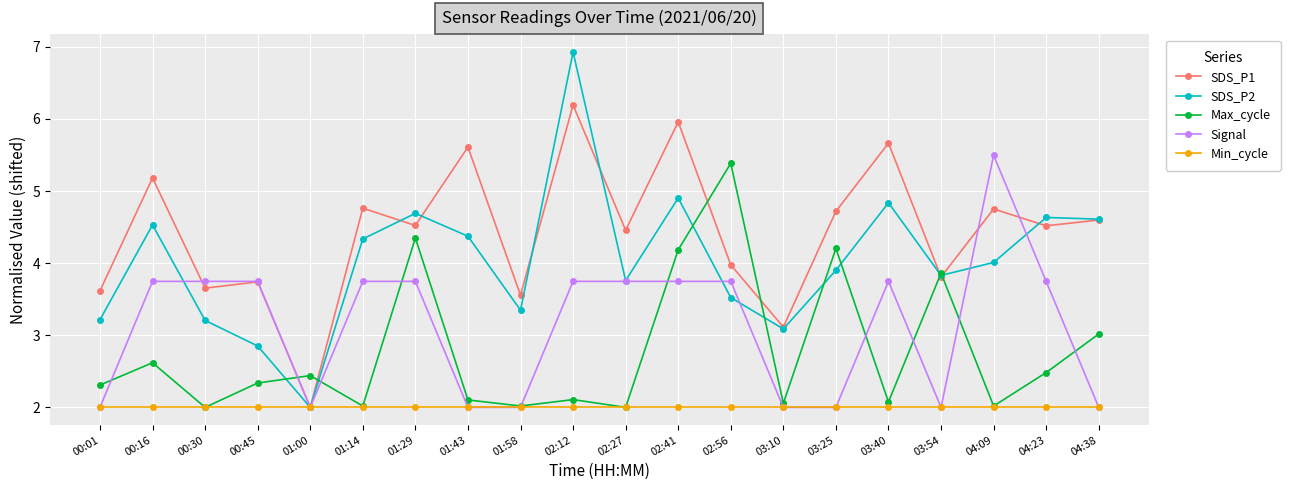

How many data points in Signal are above 3?

12